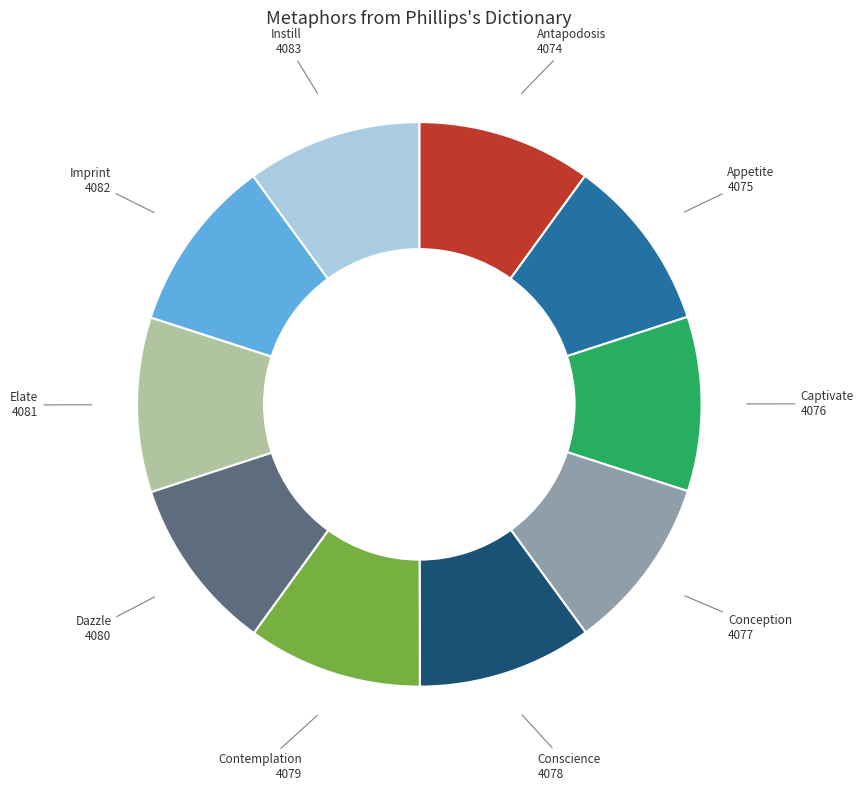

Approximately how many times larger is the value at Contemplation compared to Instill?

1.0